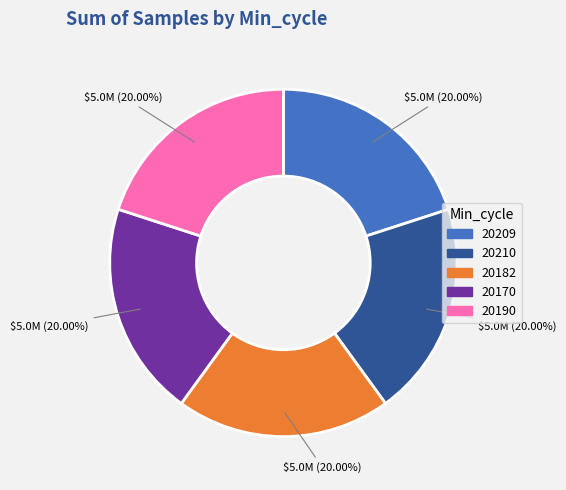

Is there a majority slice in this chart?

No